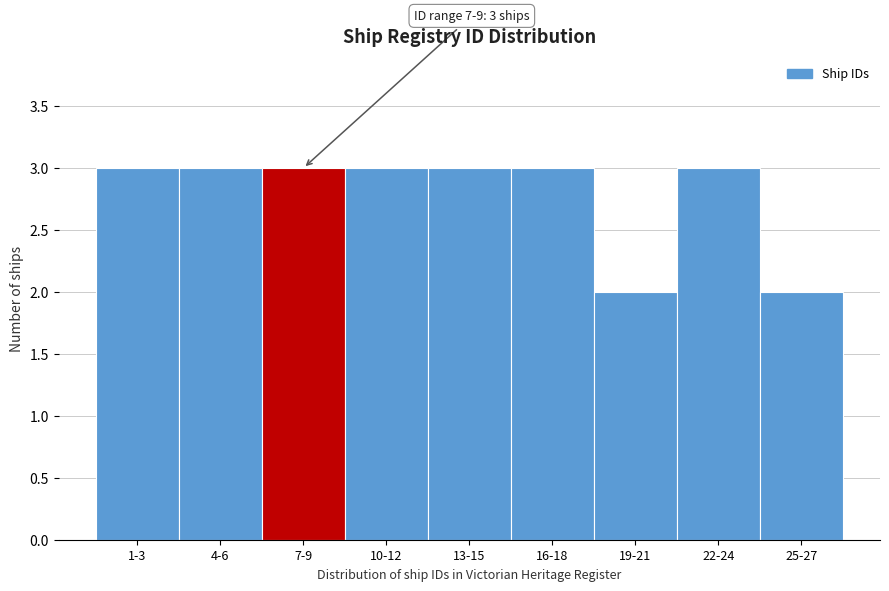

Reading left to right, extract all data points from this chart.

3	3	3	3	3	3	2	3	2